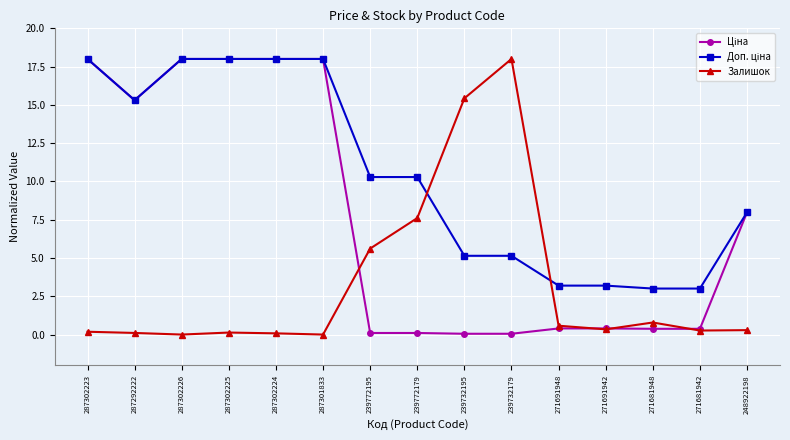

What is the spread (max minus min) of values at 239772179?

10.2